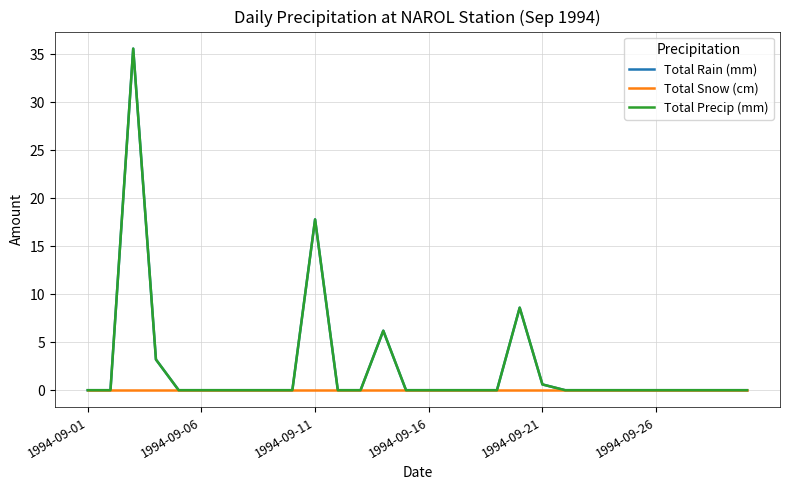

Which series has the widest spread of values?

Total Rain (mm)